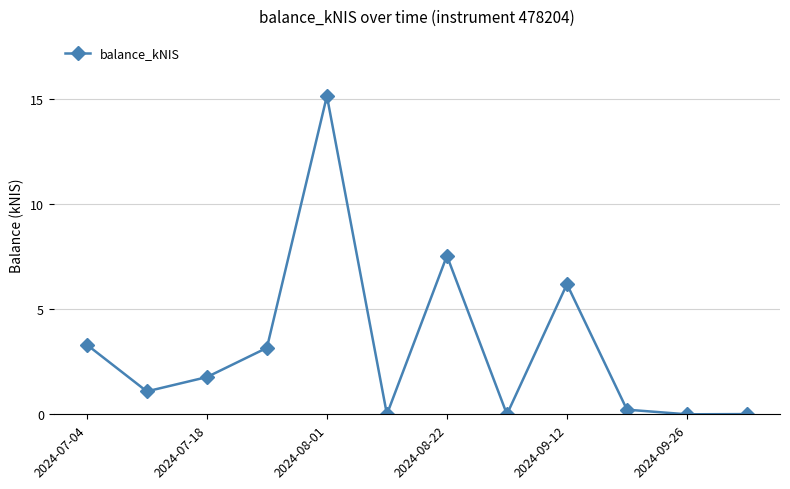

What is the sum of all values?

38.4